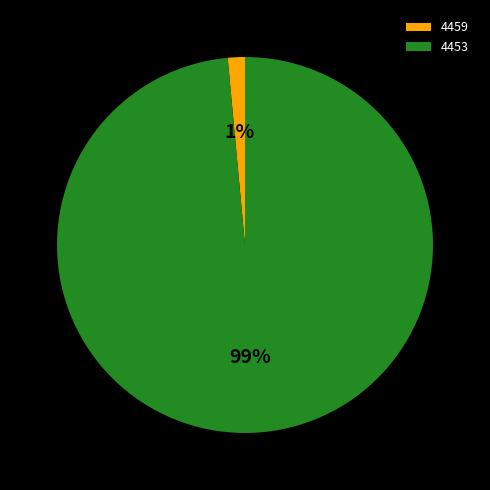

To the nearest percent, what is the combined percentage of 4459 and 4453?

100%